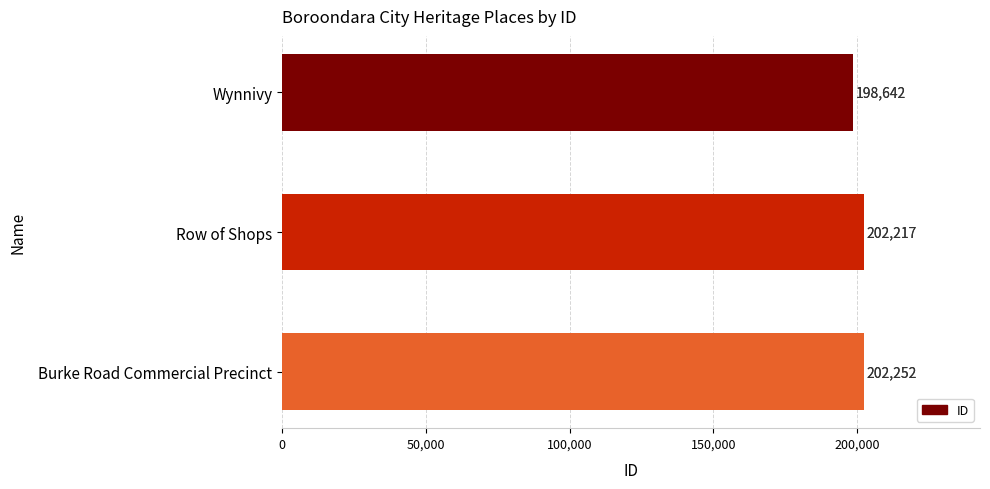

What is the difference between the maximum and minimum values?

3610